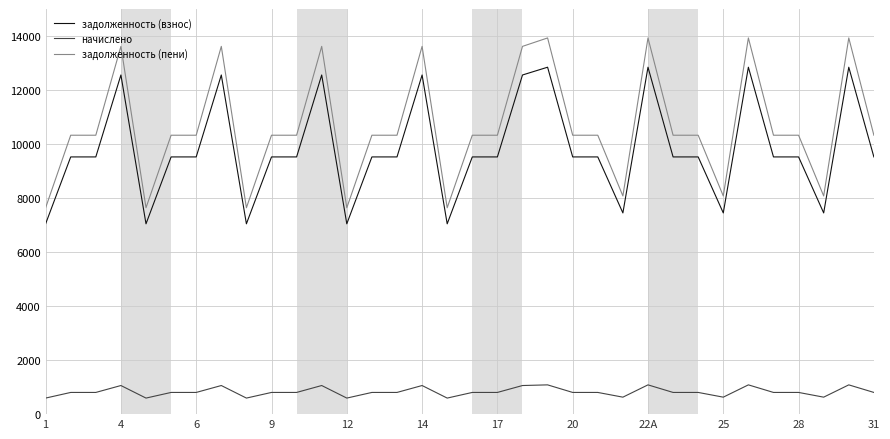

List the series in order of their peak value, lowest first.

начислено, задолженность (взнос), задолженность (пени)